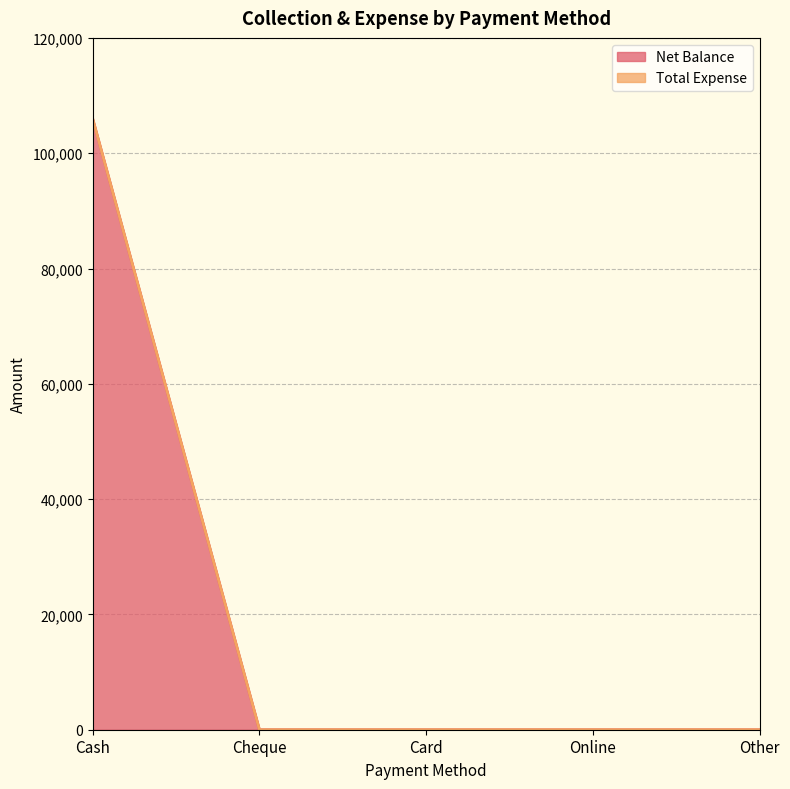

List the labels in order of value, smallest first.

Cheque, Card, Online, Other, Cash